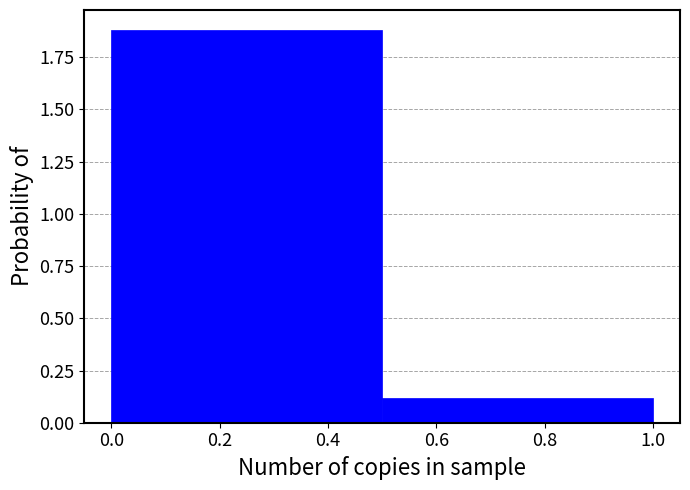

Reading left to right, list every bar in this chart as the range it spans on the x-axis followed by its height. The values are not printed on the chart, so give them approximately, as read against the axis.

0.0 to 0.5: 1.9
0.5 to 1.0: 0.1